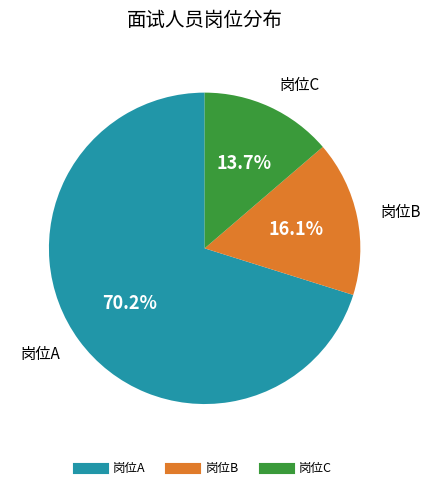

Is there any slice that represents more than half of the pie?

Yes